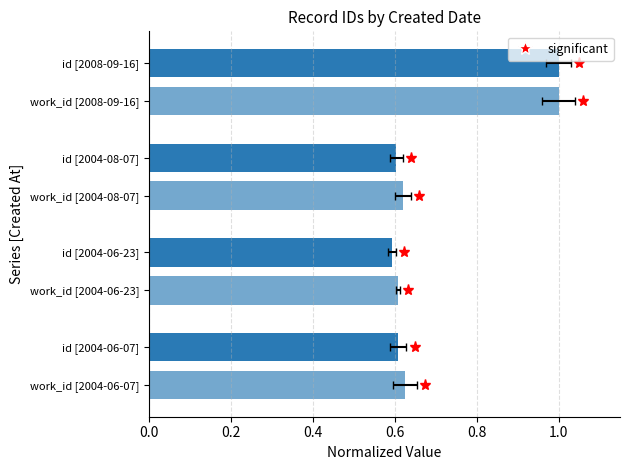

At how many categories does at least one series exceed 0?

4